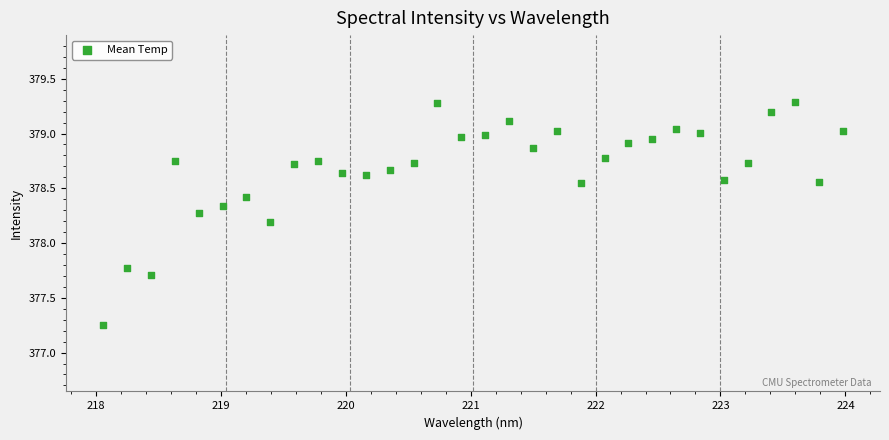

What is the range of Y values (max minus min)?

2.0